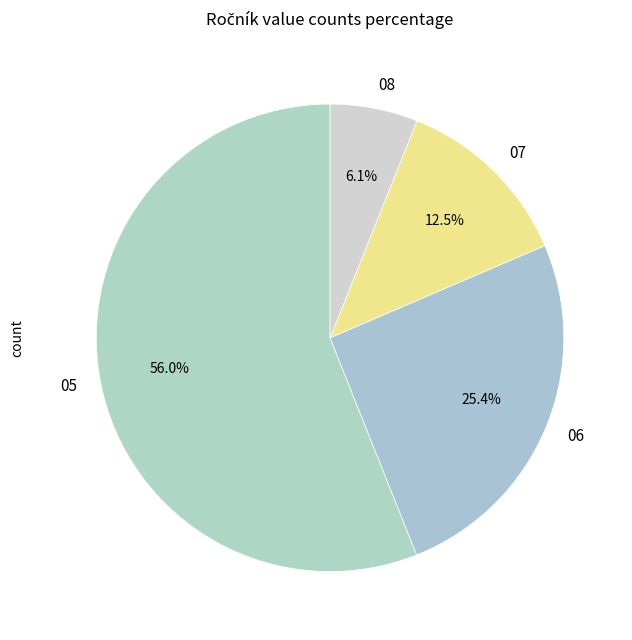

Which category accounts for the majority?

05